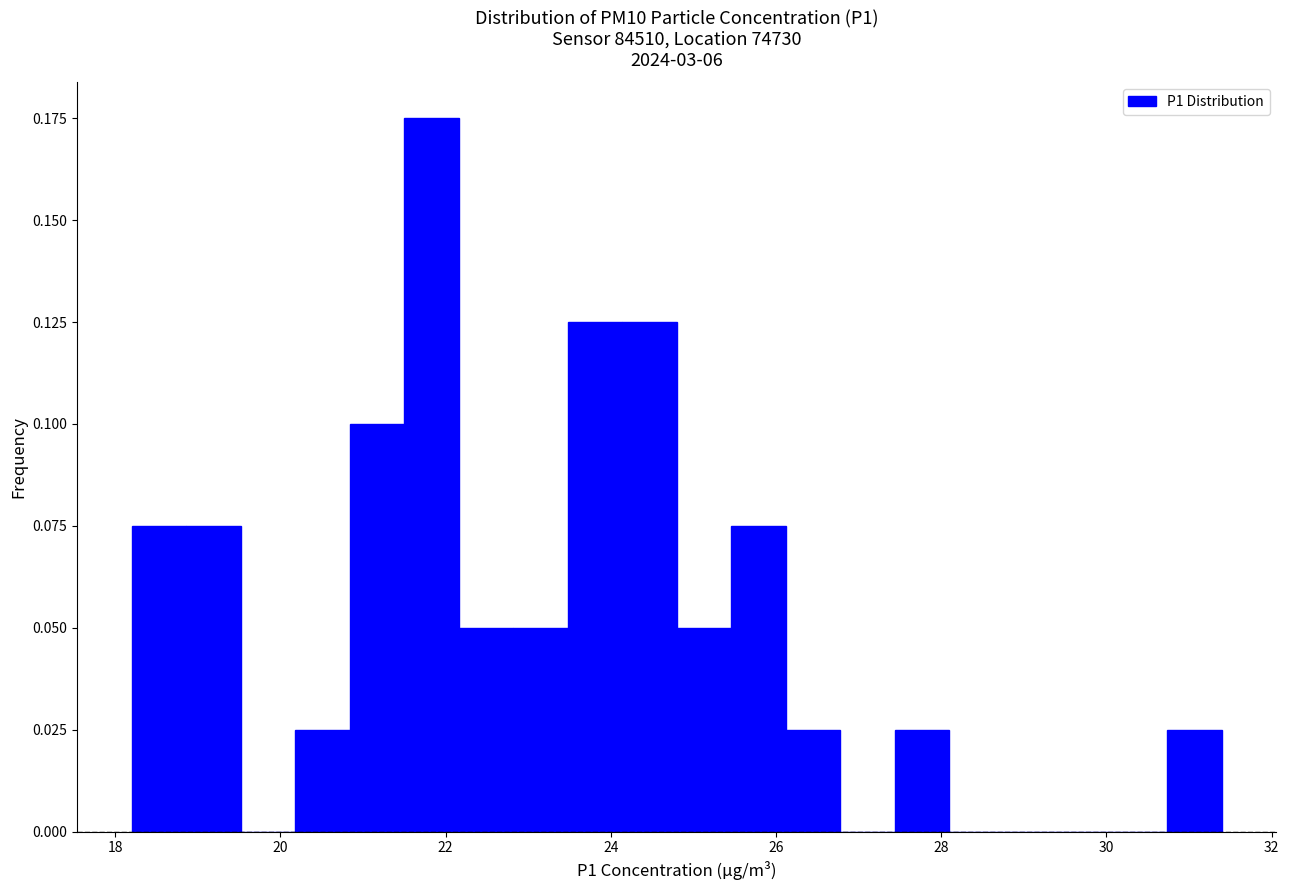

Around what value on the x-axis is the tallest bar? Give the approximate position of its centre, as read against the axis.

21.8